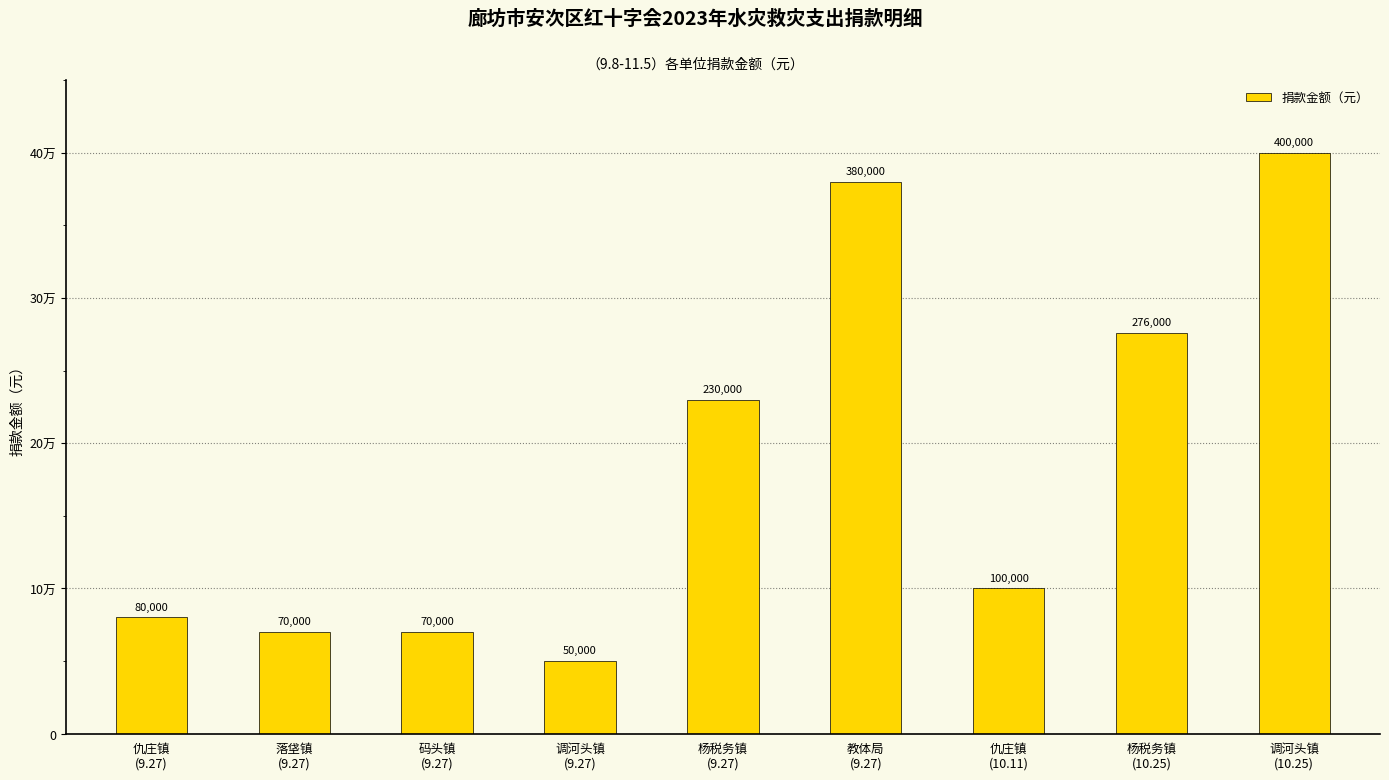

Does the chart contain any negative values?

No